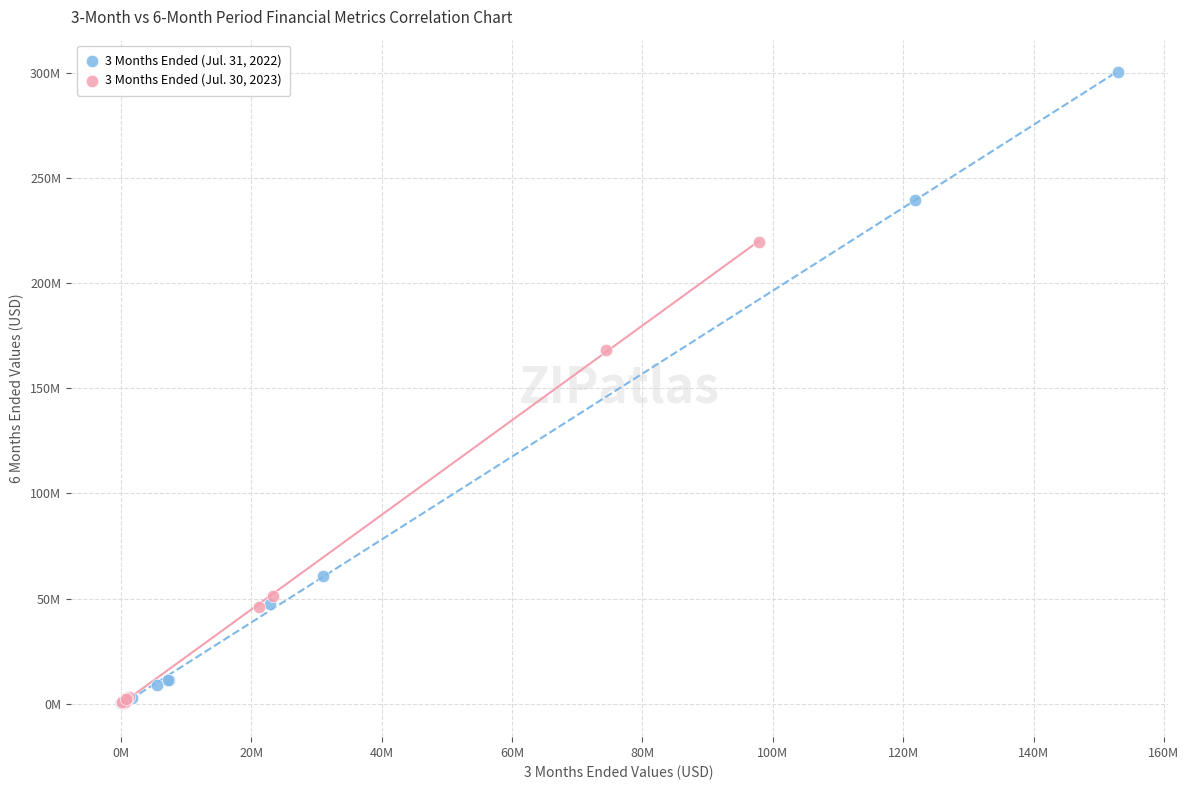

Which series contains the highest Y value?

3 Months Ended (Jul. 31, 2022)